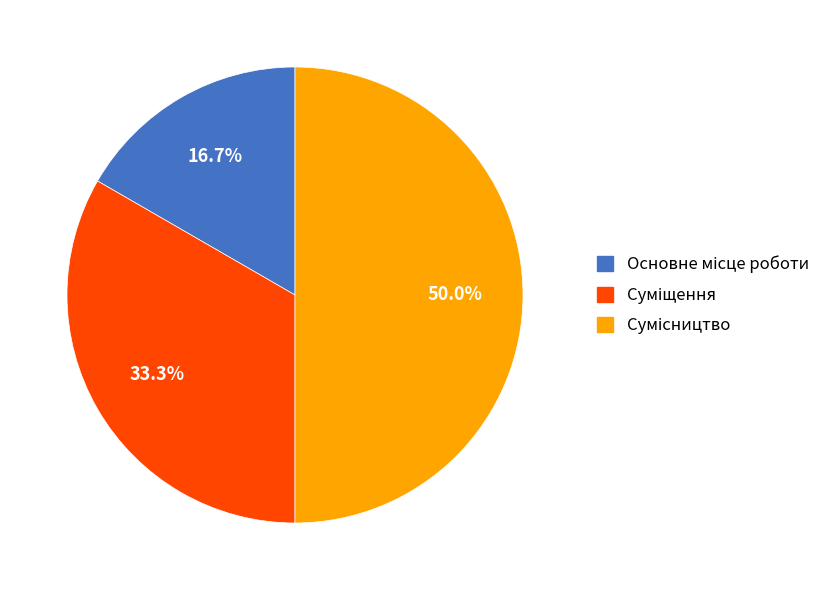

Count the number of slices in the pie.

3